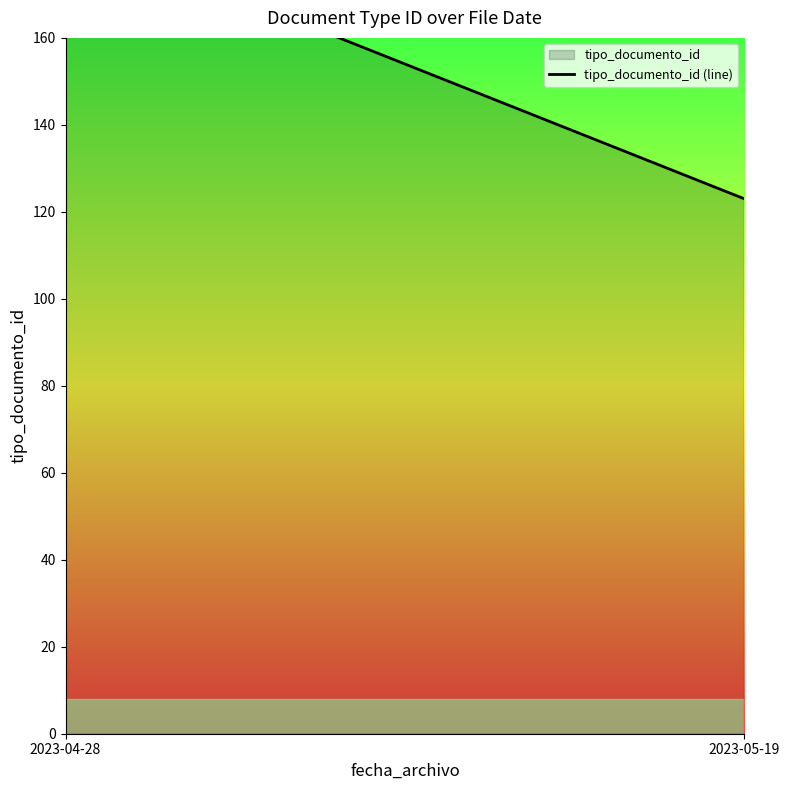

What is the approximate value at 2023-05-19, to the nearest 5?

125